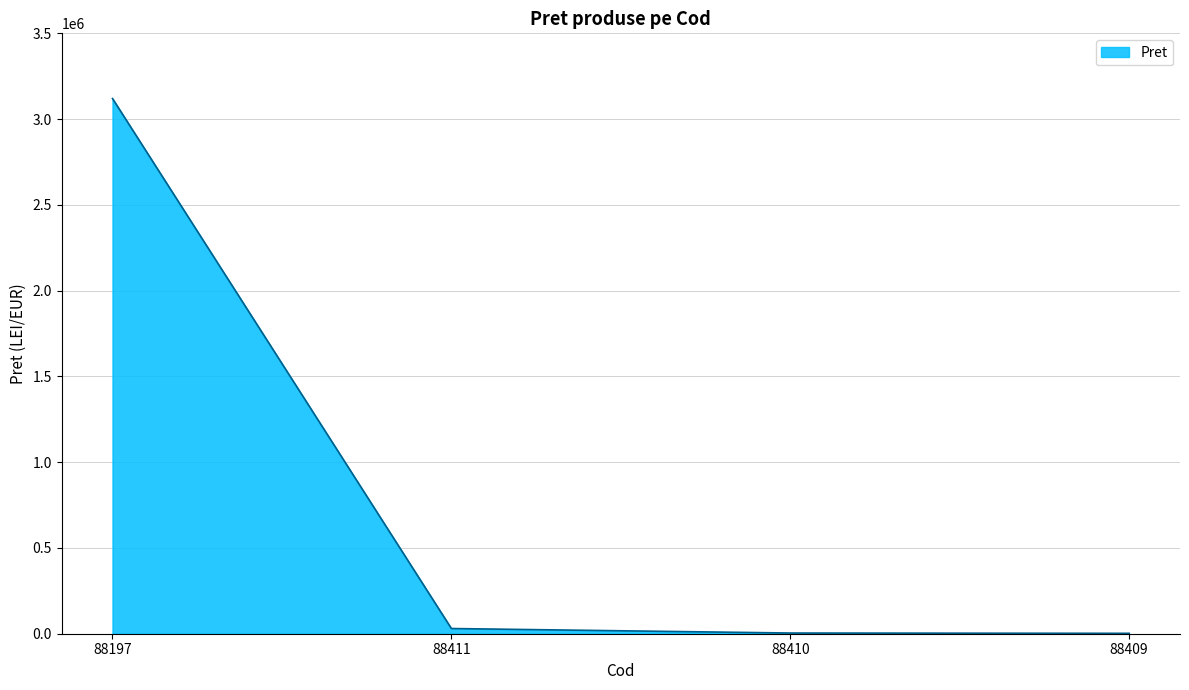

What is the difference between the maximum and minimum values?

3117592.8